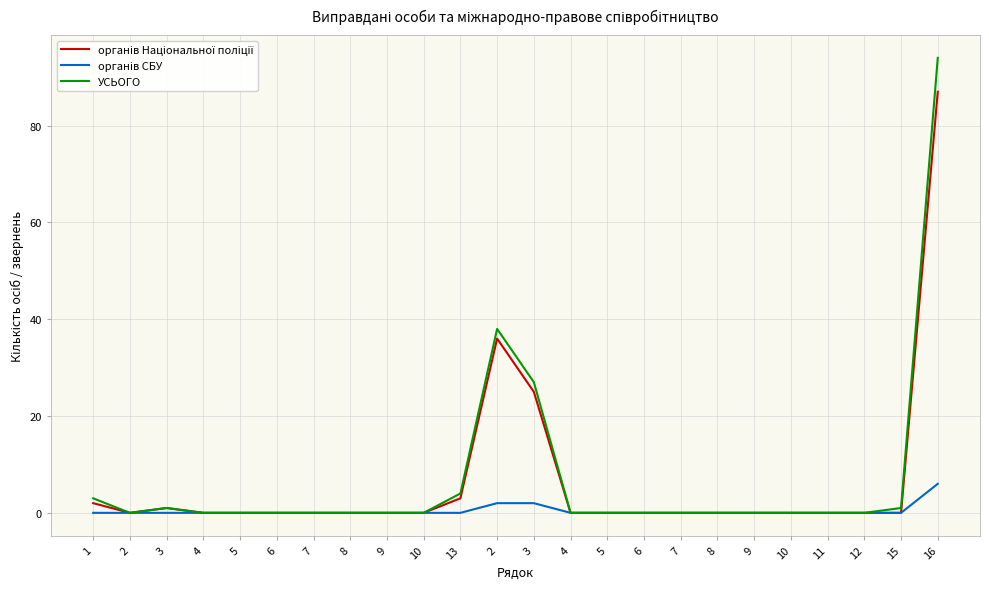

The органів СБУ series shows 0 at 8. True or false?

True